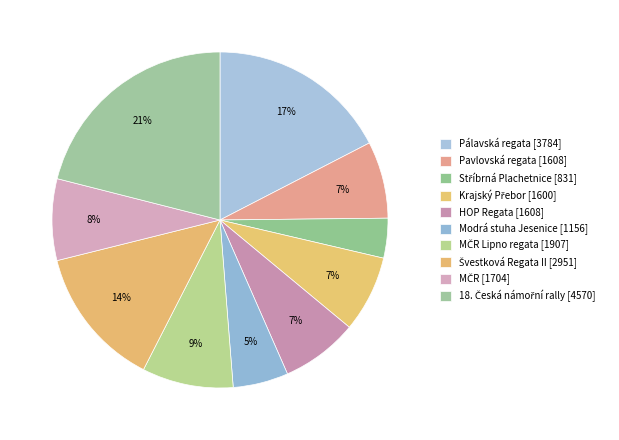

How many segments does this pie chart have?

10